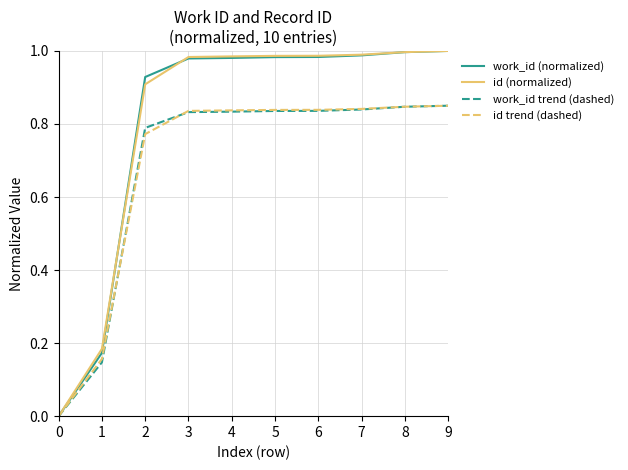

What is the total value across all series at 3?

3.6